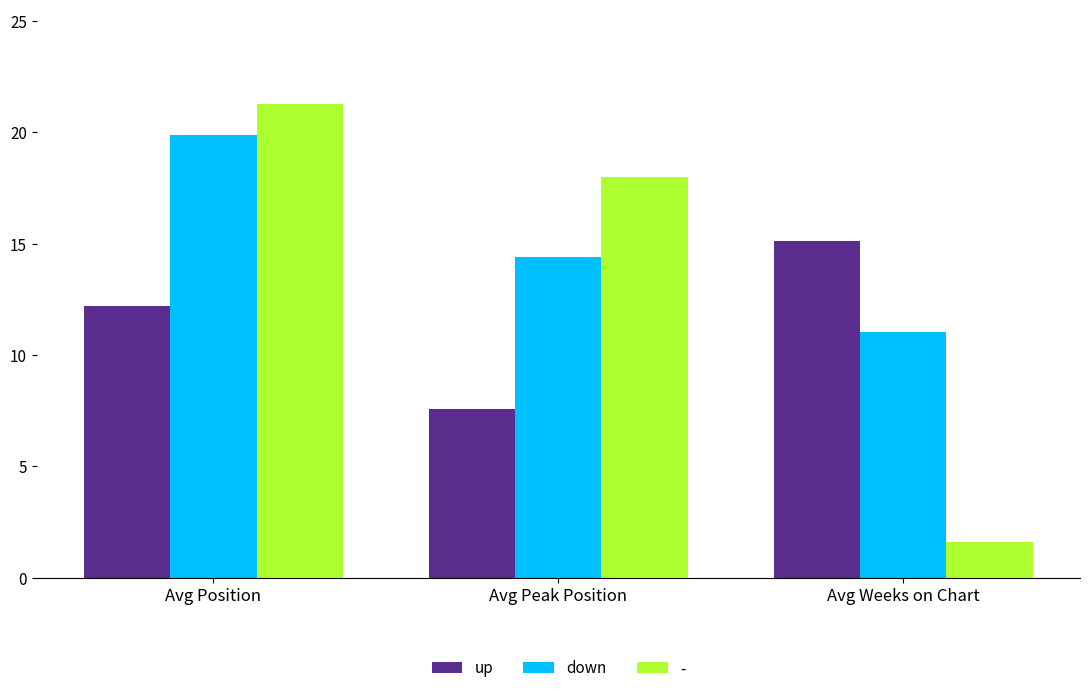

Which category has the lowest value in the down series?

Avg Weeks on Chart